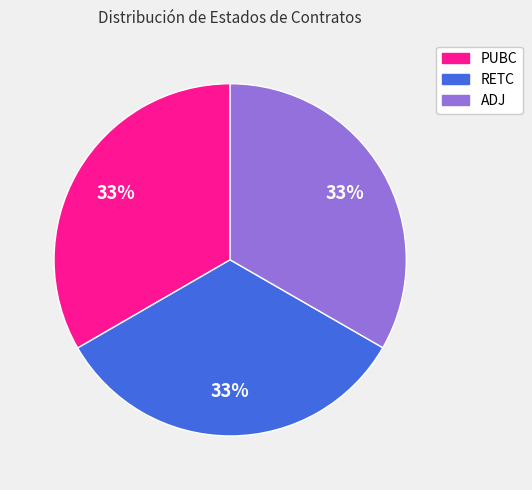

To the nearest percent, what percentage of the pie is RETC?

33%